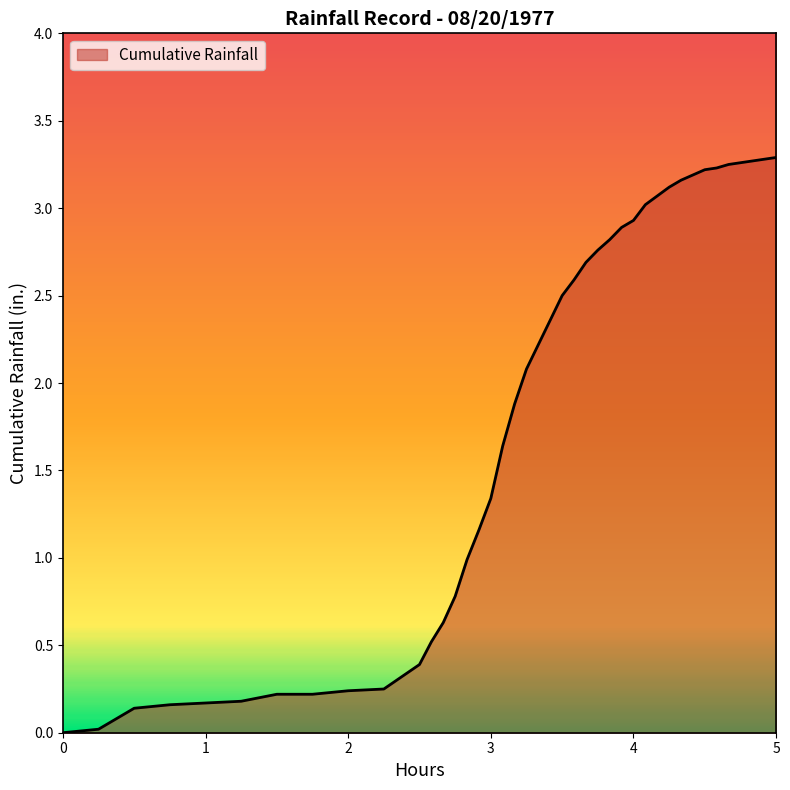

How many values are above zero?

38